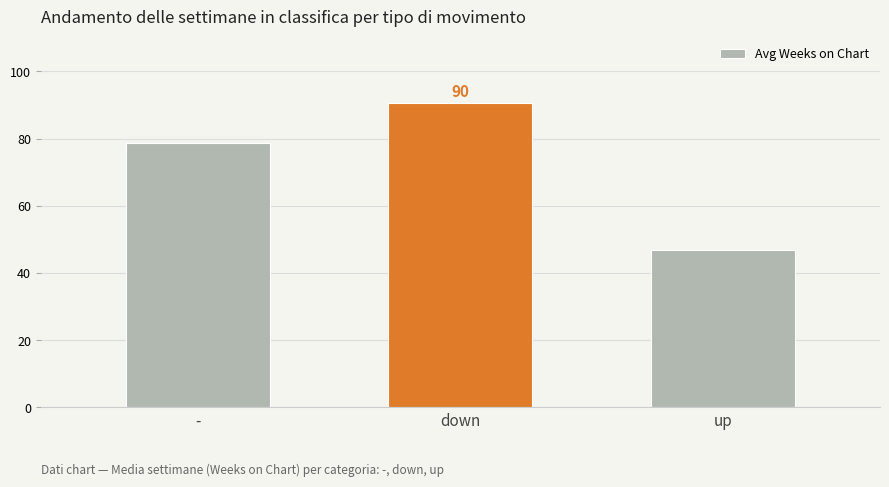

What is the average value?

72.0